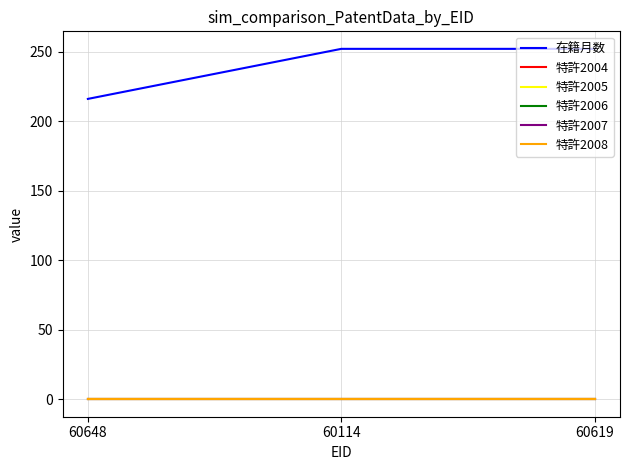

Does the chart have visible grid lines?

Yes